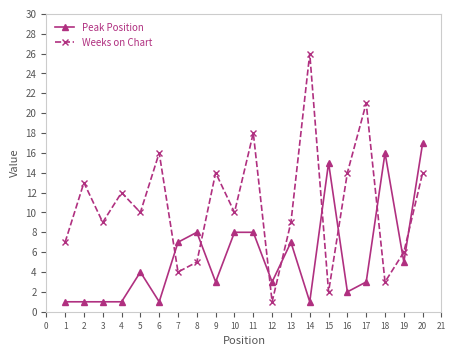

Which category has the highest value in the Peak Position series?

20